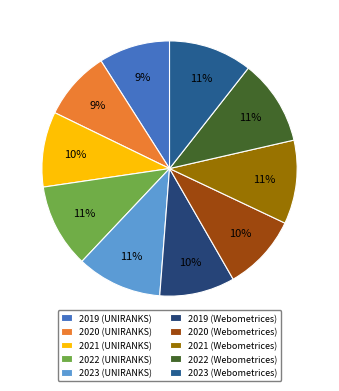

Which category has the smallest portion of the pie?

2020 (UNIRANKS)